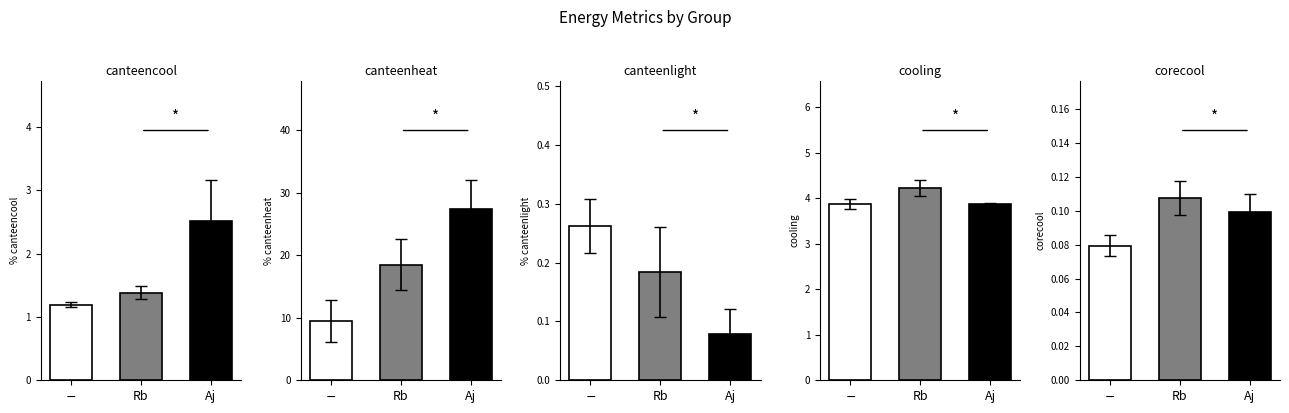

True or false: canteencool has a value of 3.9 at Aj.

False